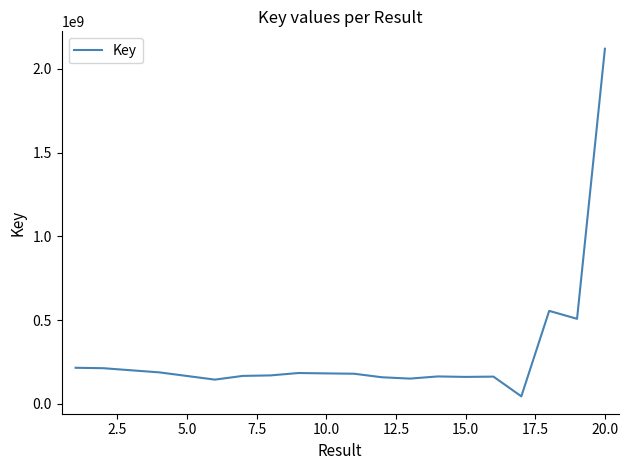

How many series are shown in this chart?

1